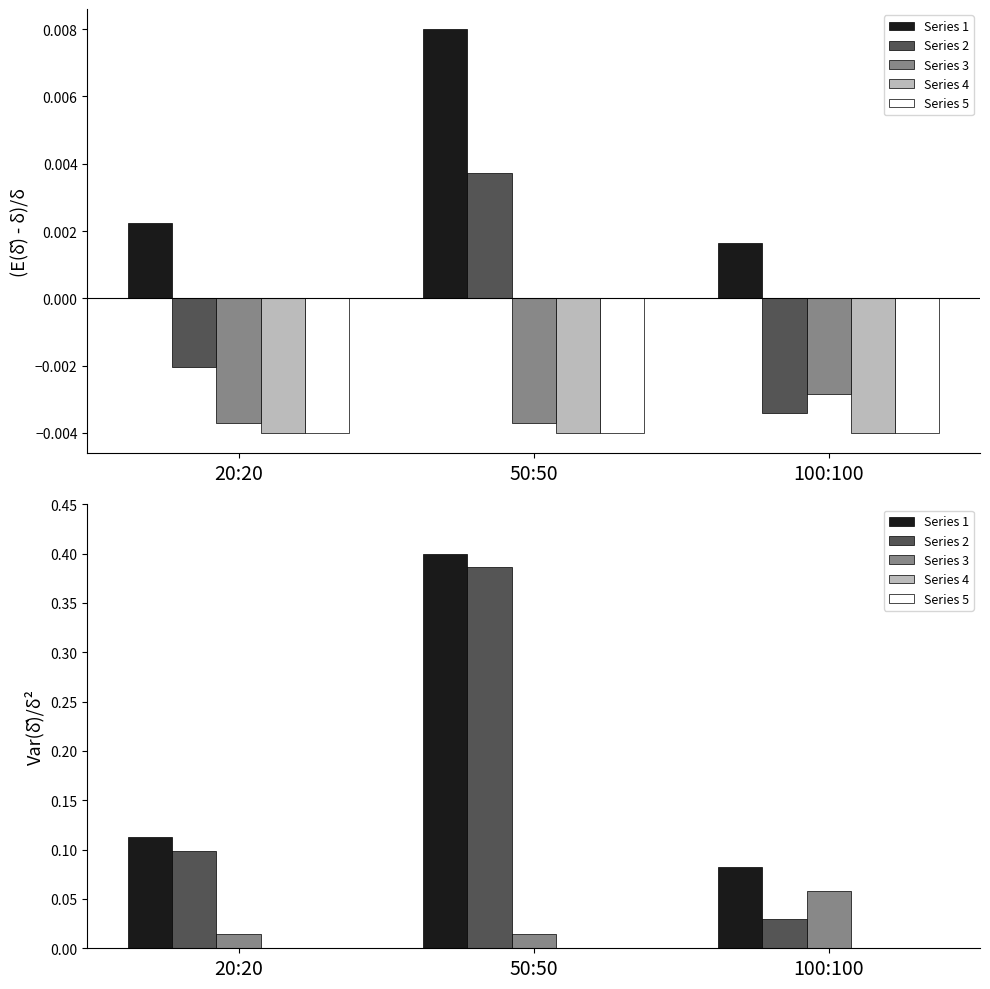

Reading left to right, transcribe all the data shown in this chart.

Series 1: 20:20=0.1	50:50=0.4	100:100=0.1
Series 2: 20:20=0.1	50:50=0.4	100:100=0.0
Series 3: 20:20=0.0	50:50=0.0	100:100=0.1
Series 4: 20:20=0.0	50:50=0.0	100:100=0.0
Series 5: 20:20=0.0	50:50=0.0	100:100=0.0